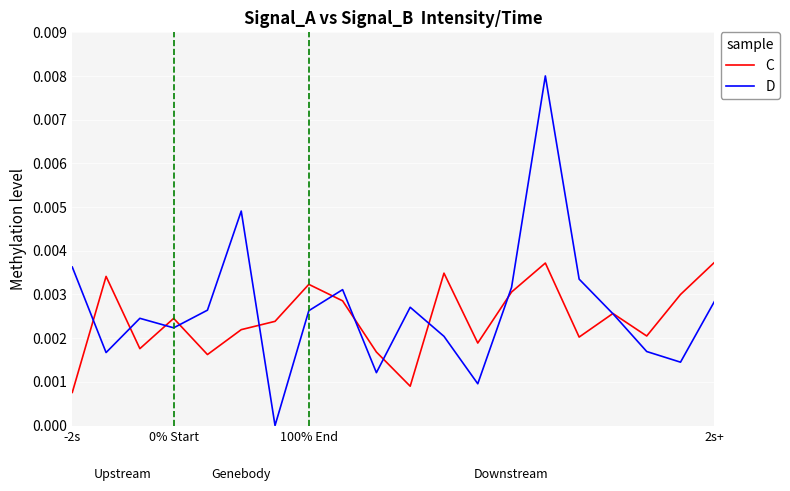

Count the C values in the range 0 to 1.

20